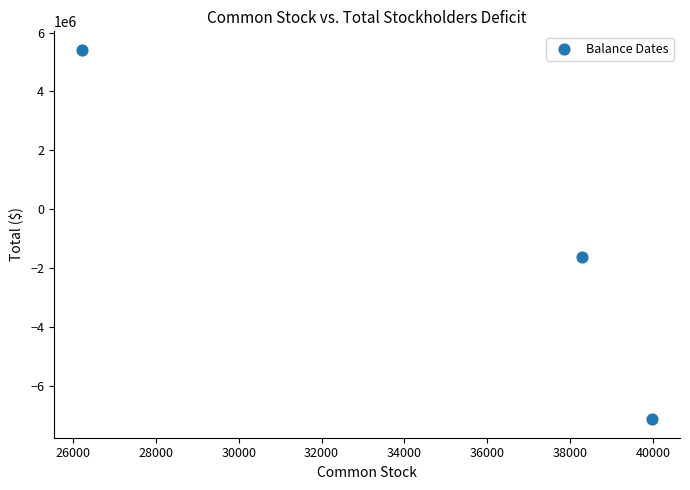

What is the range of X values (max minus min)?

13742